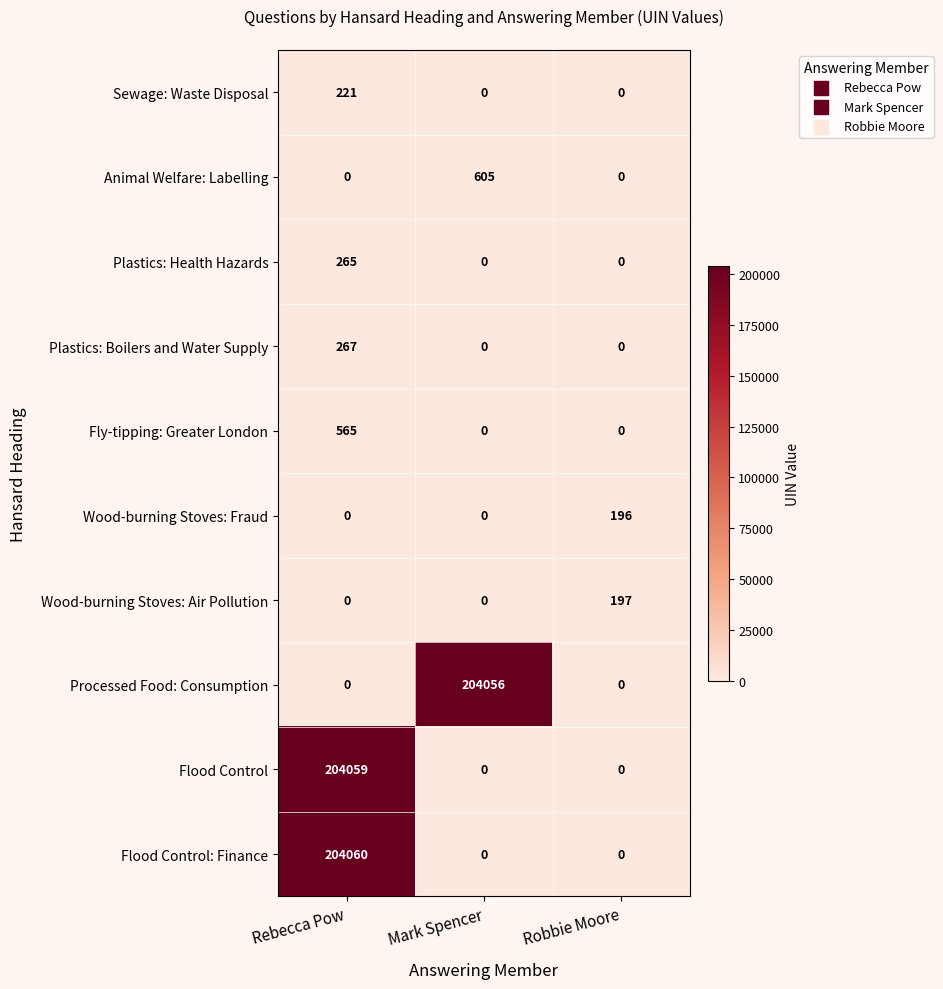

How many data points in Flood Control: Finance are above 0?

1